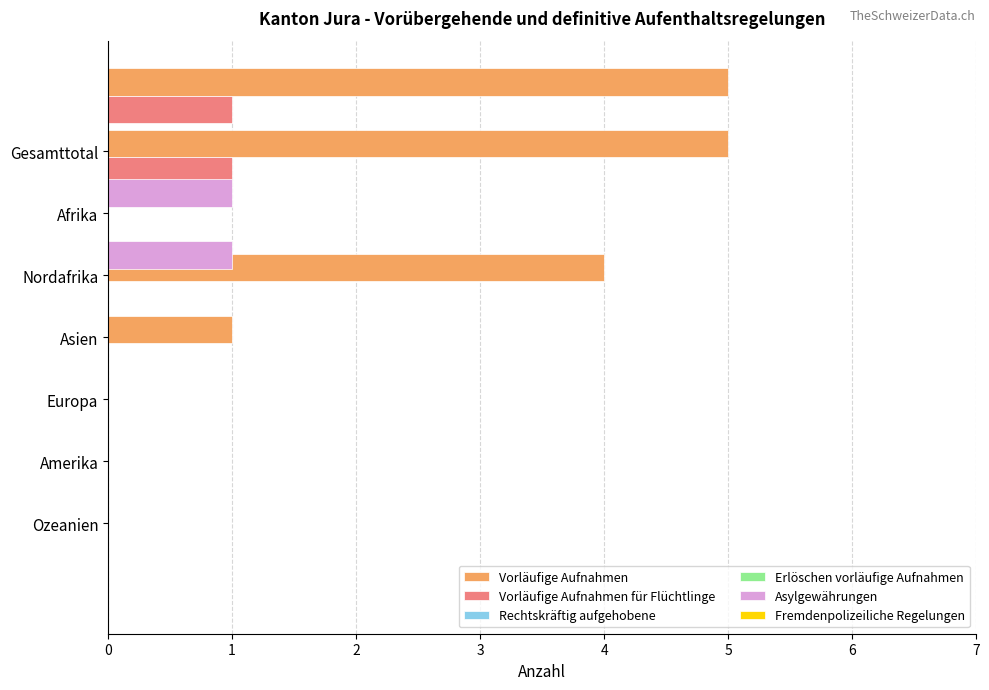

Reading left to right, transcribe all the data shown in this chart.

Vorläufige Aufnahmen: 5.0	5.0	0.0	4.0	1.0	0.0	0.0
Vorläufige Aufnahmen für Flüchtlinge: 1.0	1.0	0.0	0.0	0.0	0.0	0.0
Rechtskräftig aufgehobene: 0.5	0.5	0.5	0.5	0.5	0.5	0.5
Erlöschen vorläufige Aufnahmen: 0.4	0.4	0.4	0.4	0.4	0.4	0.4
Asylgewährungen: 1.0	1.0	0.0	0.0	0.0	0.0	0.0
Fremdenpolizeiliche Regelungen: 0.4	0.4	0.4	0.4	0.4	0.4	0.4